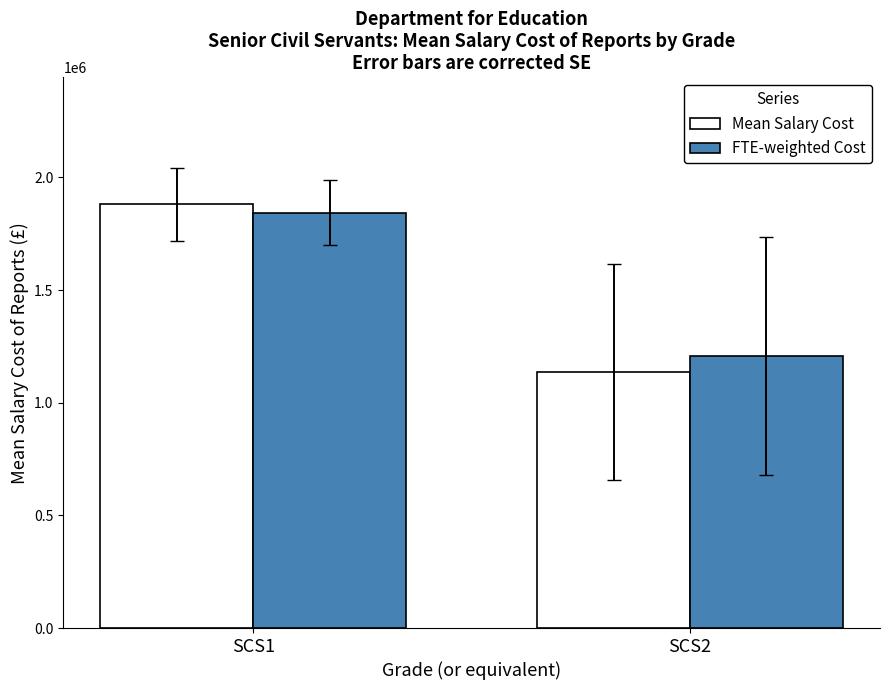

Count the number of categories in the chart.

2